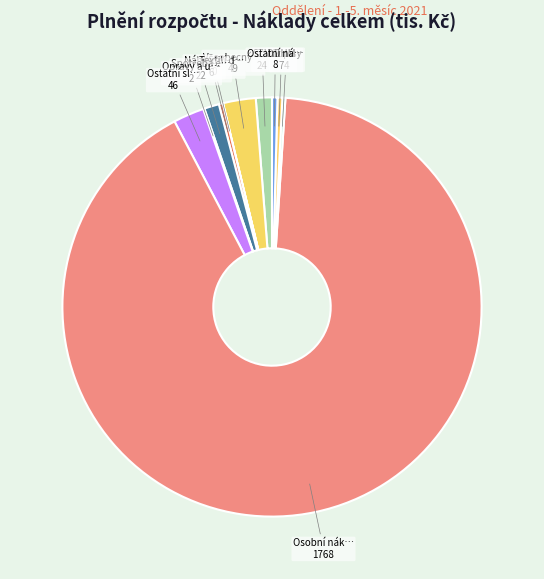

What is the largest slice in the pie chart?

Osobní náklady